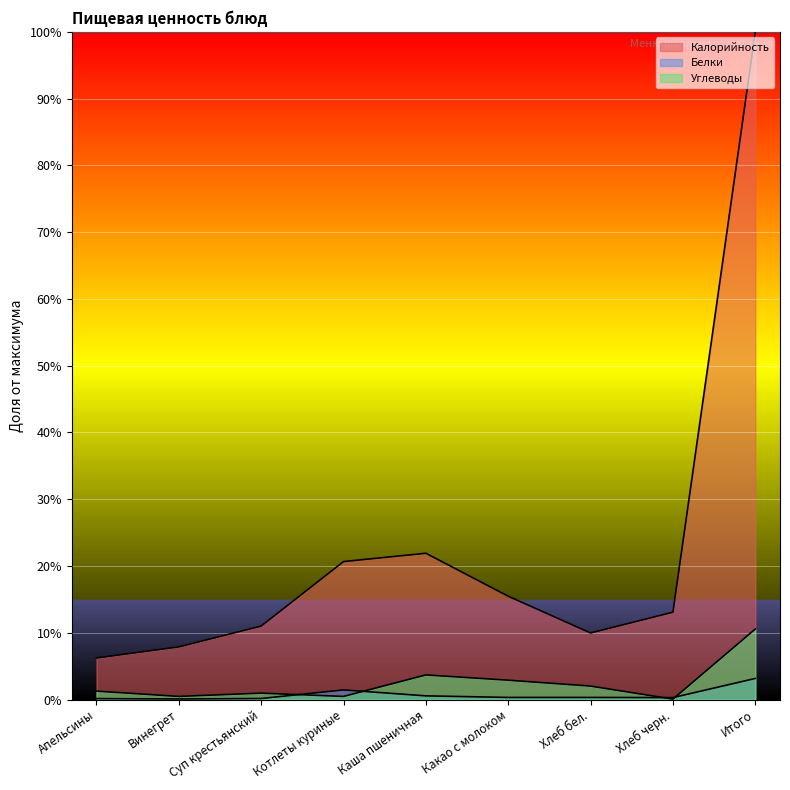

What is the label of the 8th point from the left?

Хлеб черн.